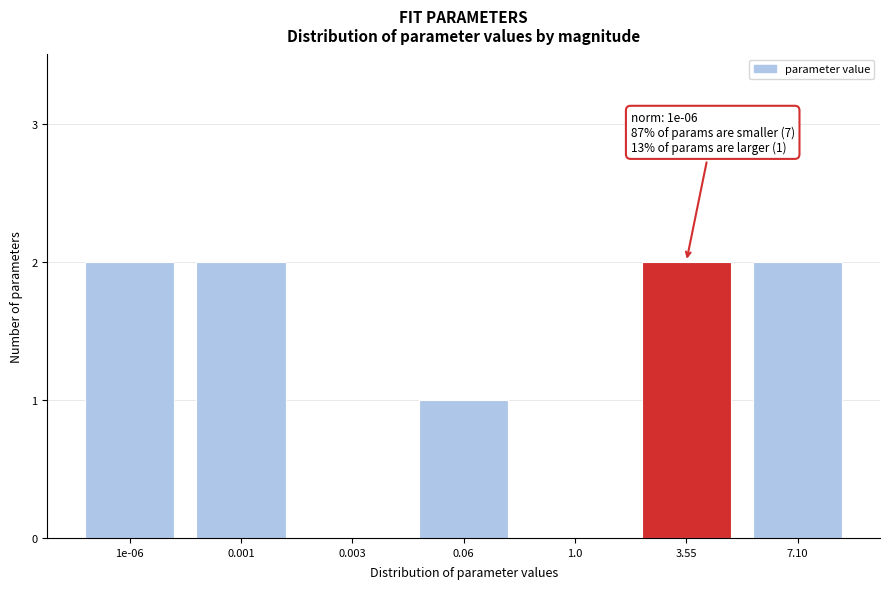

Reading left to right, list all the values displayed in this chart.

1e-06=2	0.001=2	0.003=0	0.06=1	1.0=0	3.55=2	7.10=2